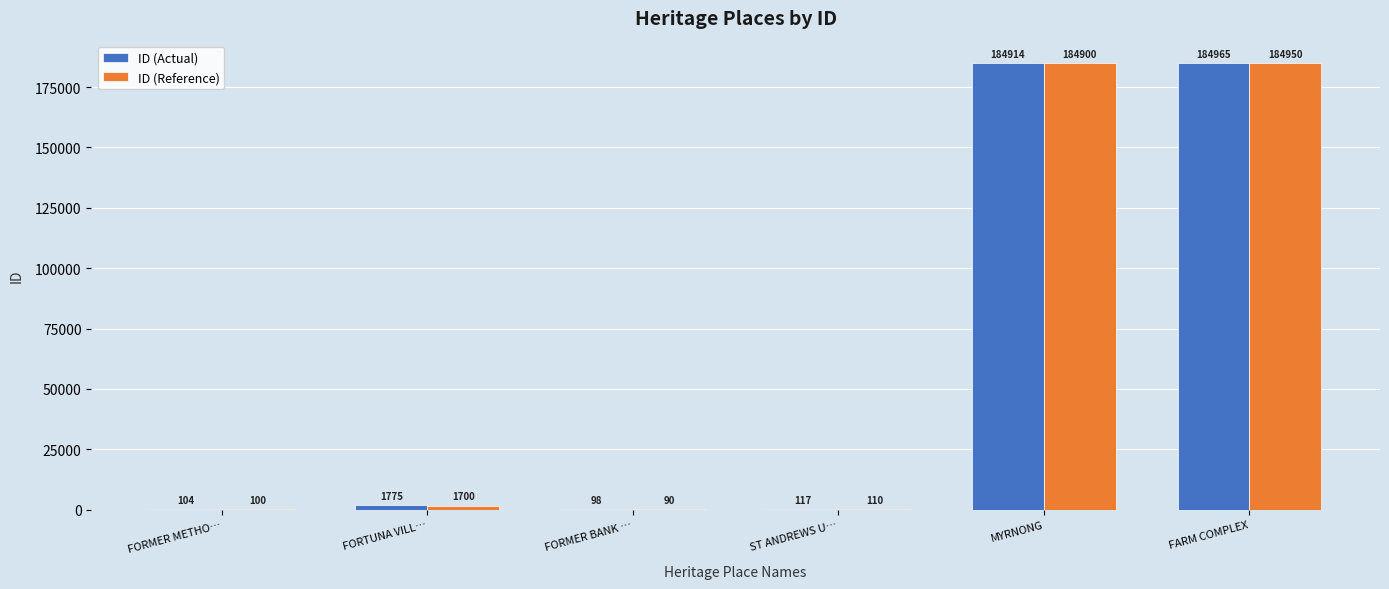

What is the sum of the ID (Reference) values at FARM COMPLEX and FORTUNA VILL…?

186650